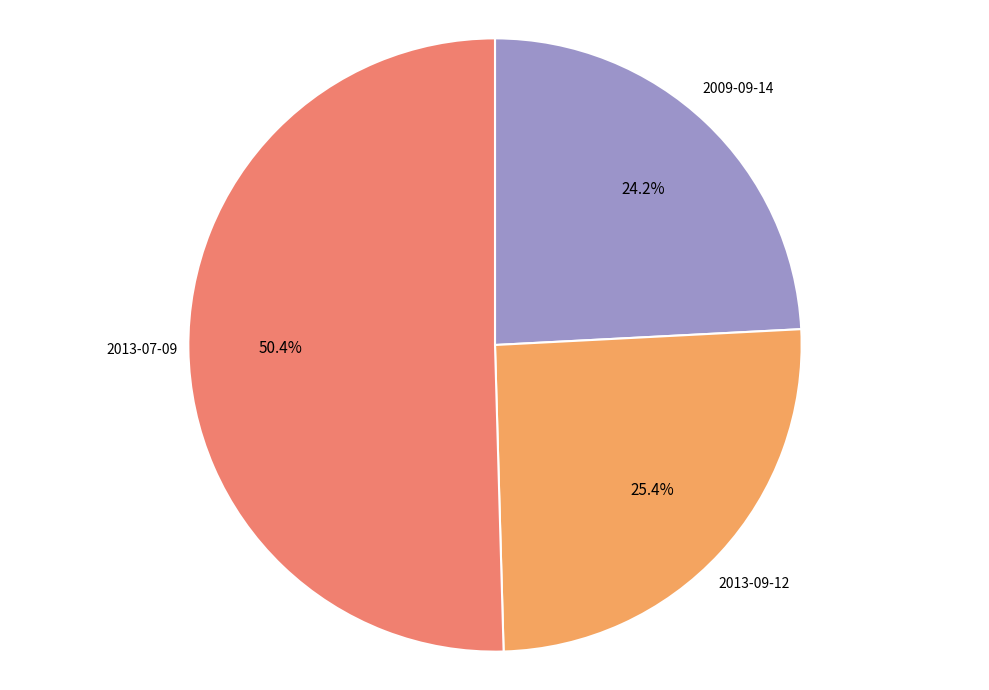

The 2013-07-09 slice represents 64% of the pie. True or false?

False